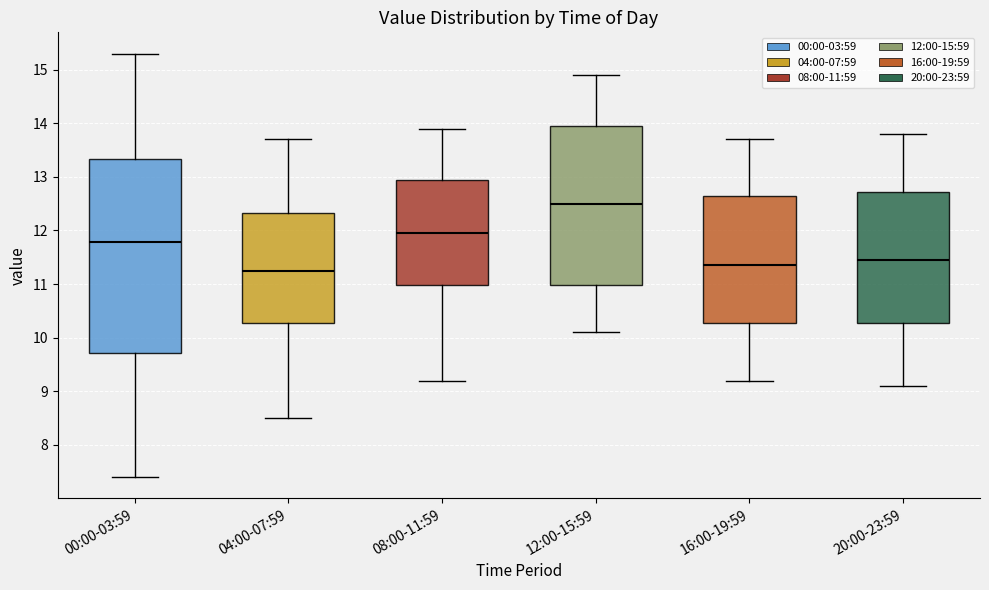

Where does the median line of the box for 00:00-03:59 sit on the y-axis? The values are not printed on the chart, so give them approximately, as read against the axis.

11.8